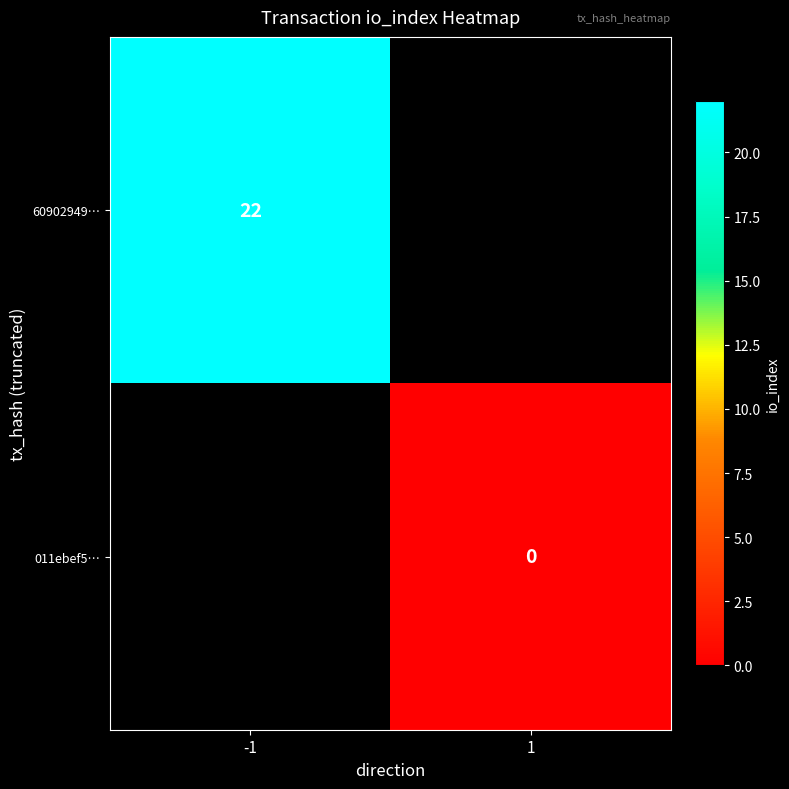

True or false: 60902949… has a value of 22 at -1.

True